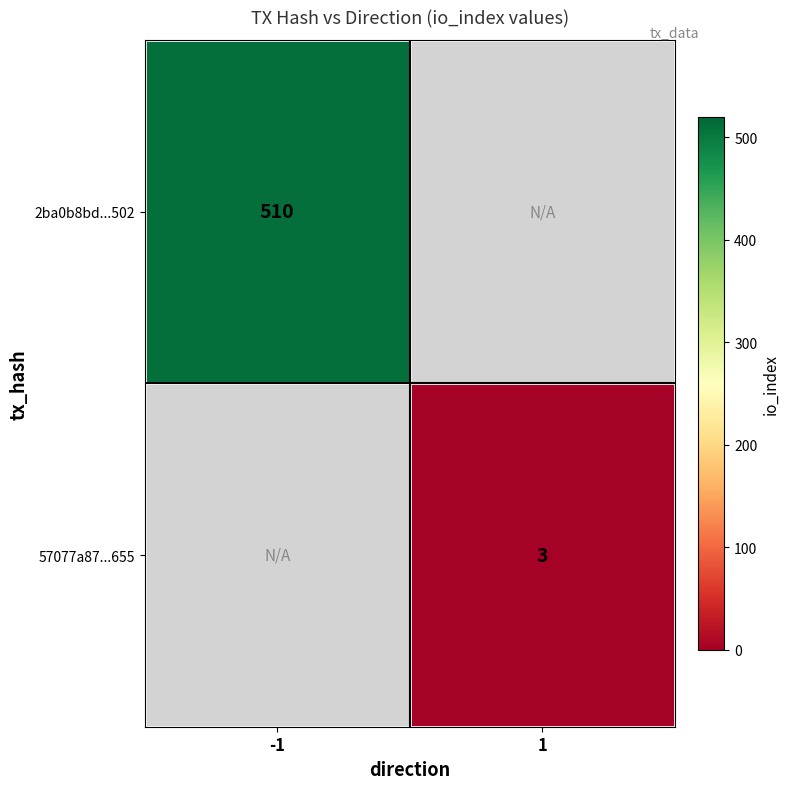

Which has a higher value, 1 or -1?

-1